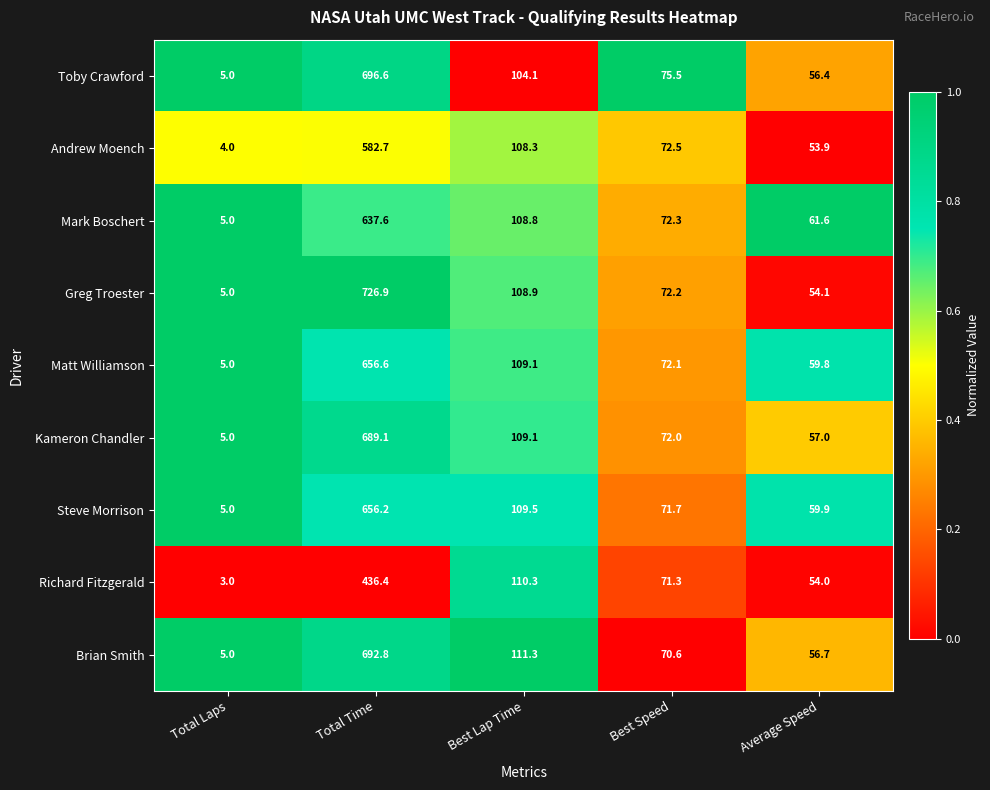

Which series has the largest total across all categories?

Greg Troester